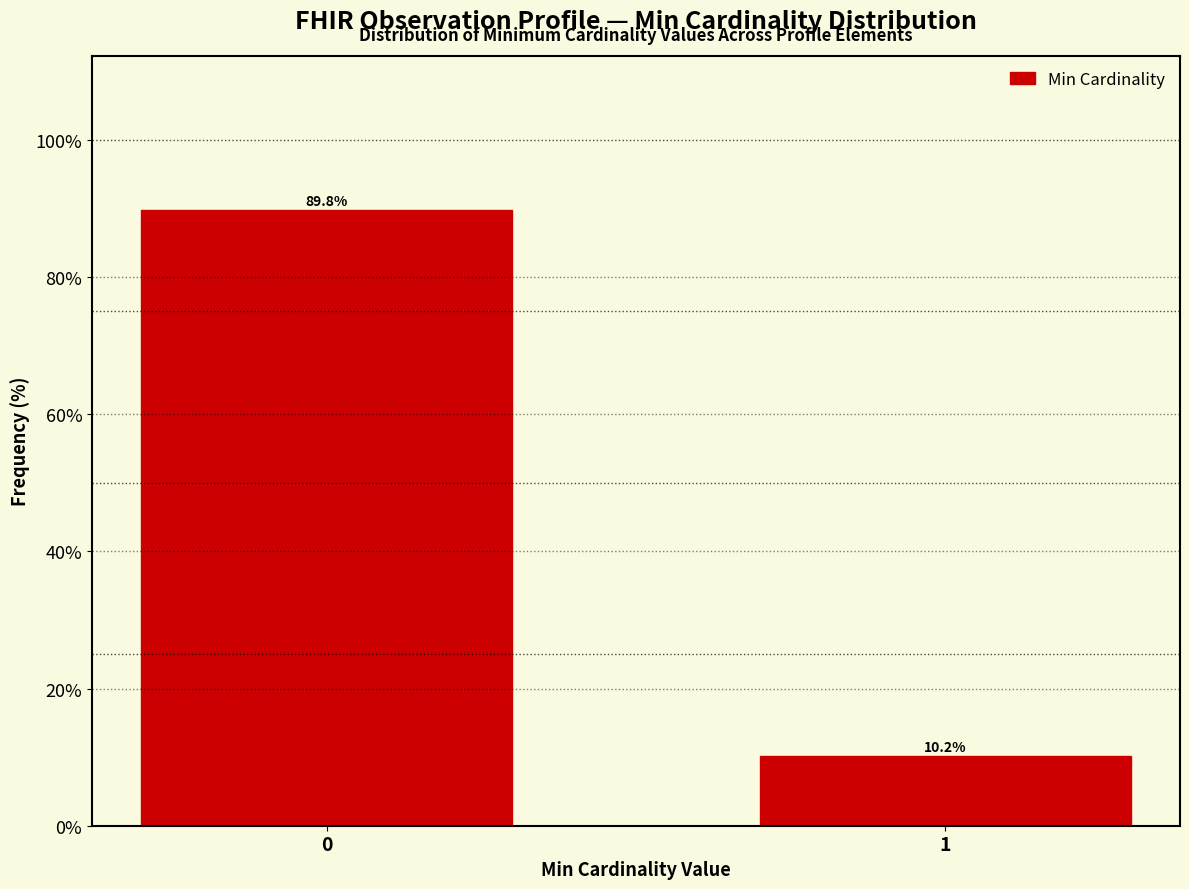

Reading left to right, extract all data points from this chart.

0=89.8	1=10.2